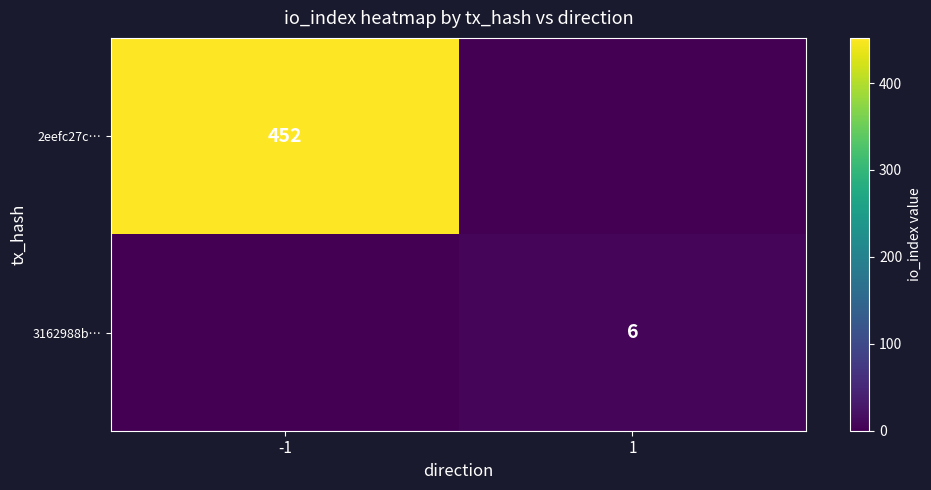

The value of 2eefc27c… at -1 is 787. True or false?

False